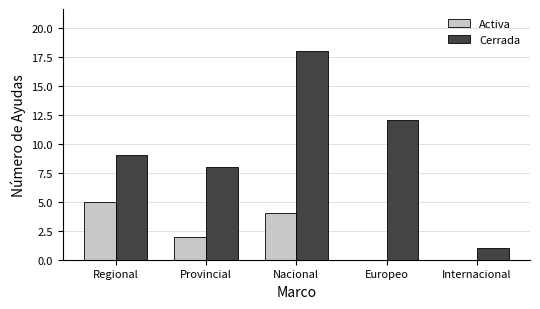

What is the average value of the Cerrada series?

10